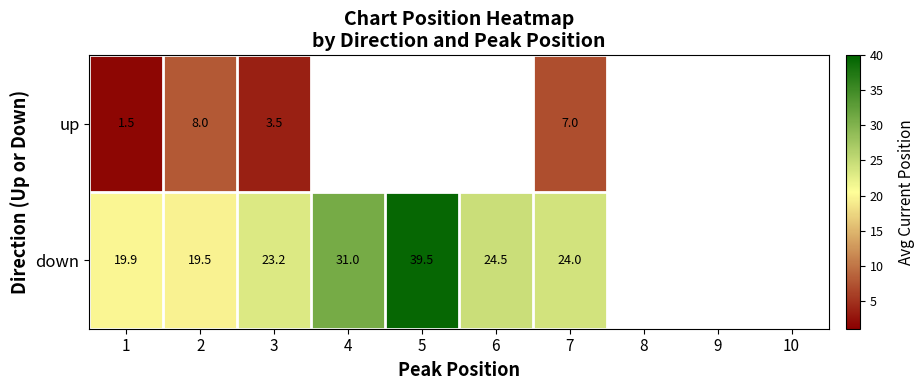

What is the total value across all series at 2?

27.5